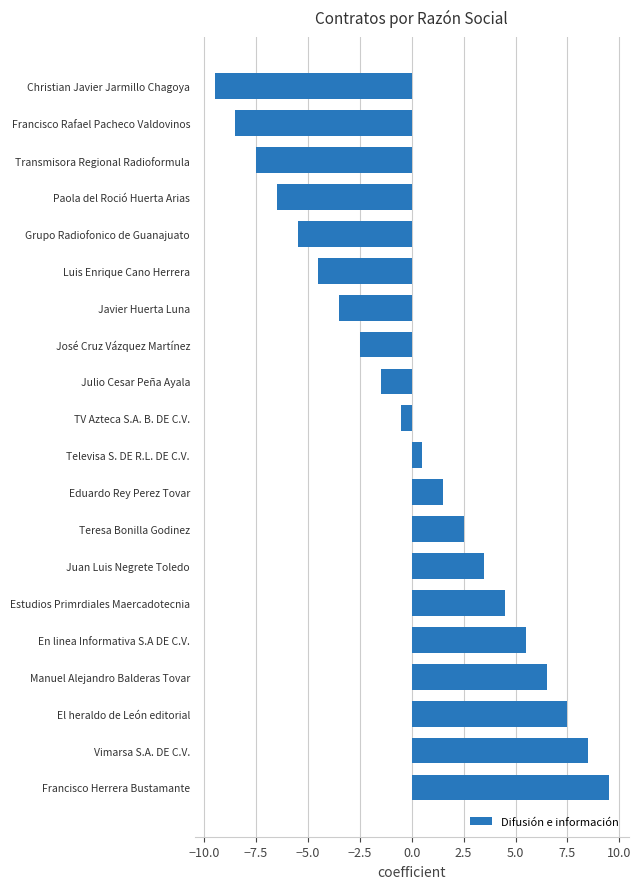

What is the difference between the maximum and minimum values?

19.0